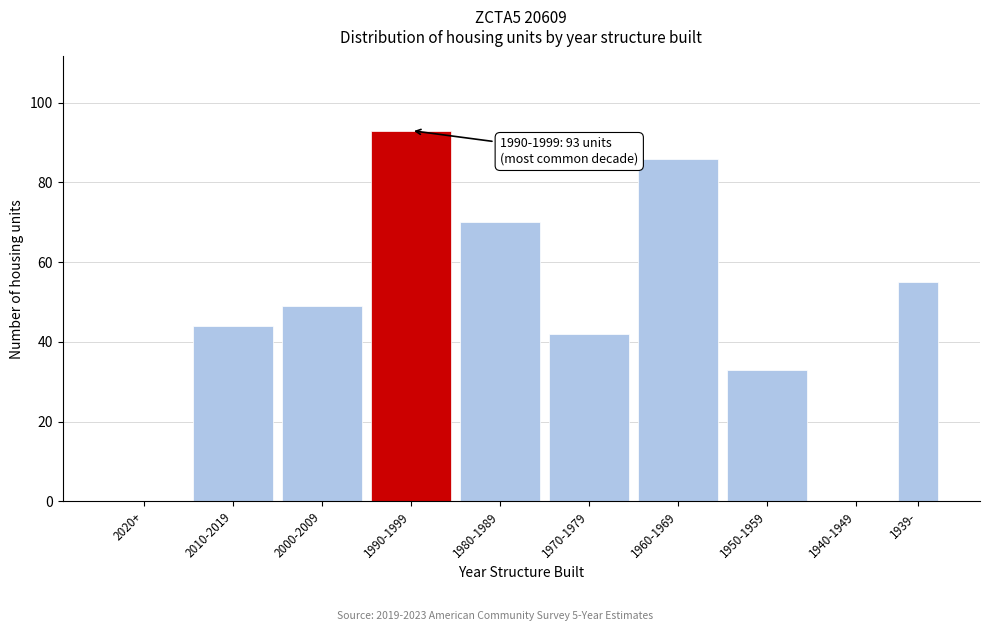

Reading left to right, transcribe all the data shown in this chart.

2020+=0	2010-2019=44	2000-2009=49	1990-1999=93	1980-1989=70	1970-1979=42	1960-1969=86	1950-1959=33	1940-1949=0	1939-=55